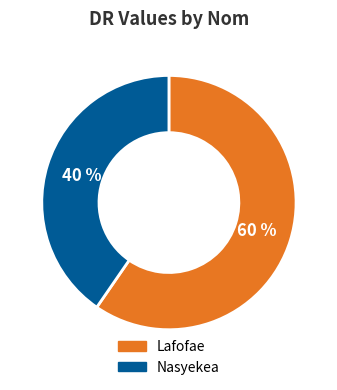

To the nearest percent, what is the average slice percentage?

50%